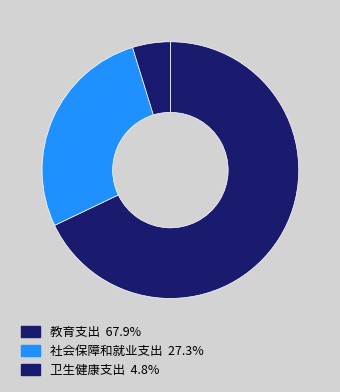

To the nearest percent, what is the average slice percentage?

33%